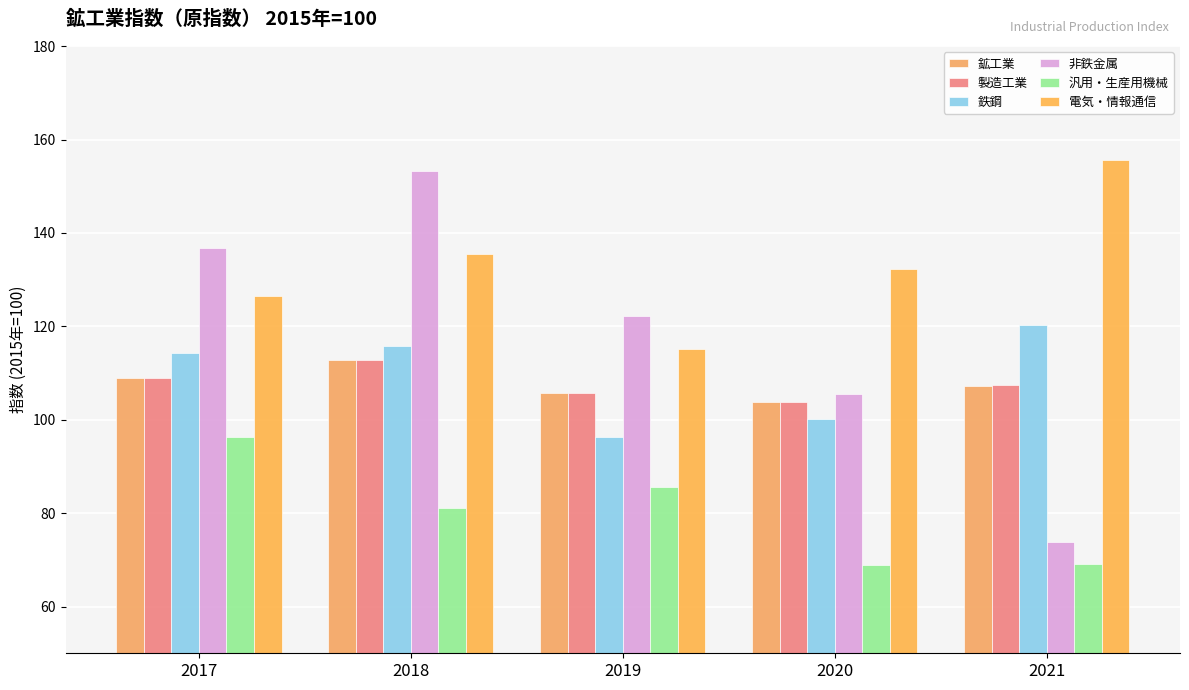

List the series in order of their peak value, lowest first.

汎用・生産用機械, 鉱工業, 製造工業, 鉄鋼, 非鉄金属, 電気・情報通信